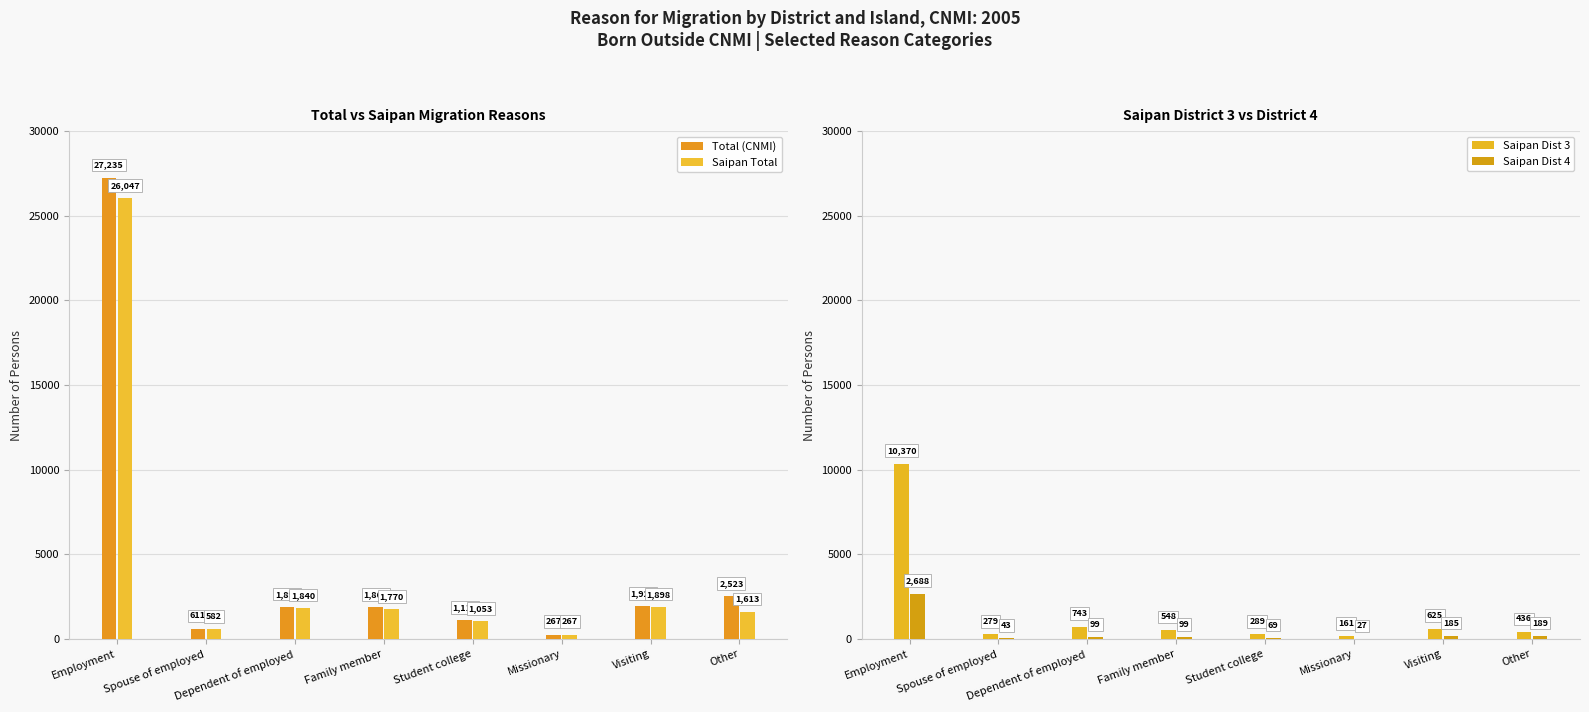

How many series are shown in this chart?

4